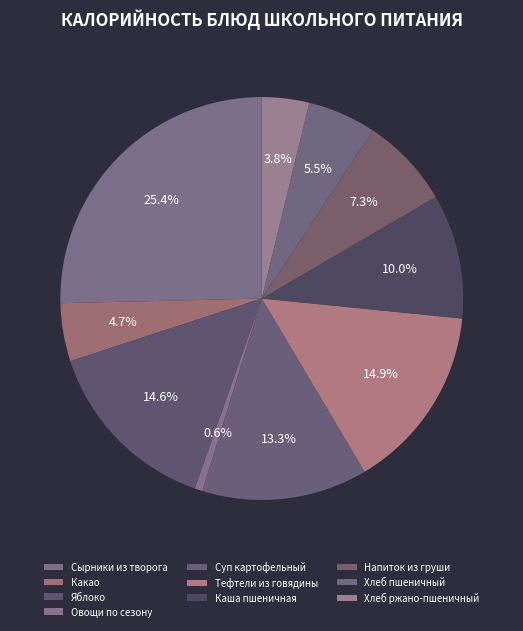

How many slices are in this pie chart?

10